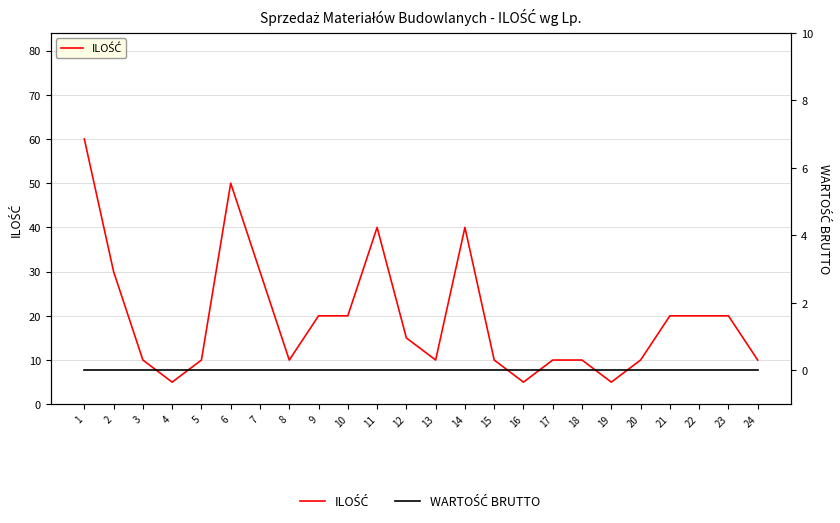

At which label is ILOŚĆ closest to 32?

2